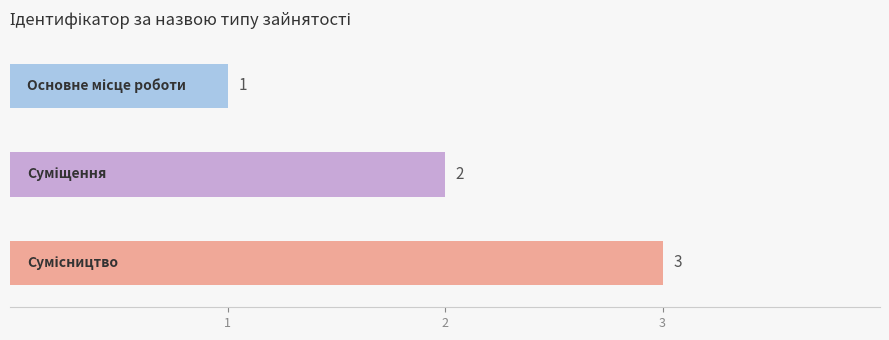

How many values are between 1 and 3?

3